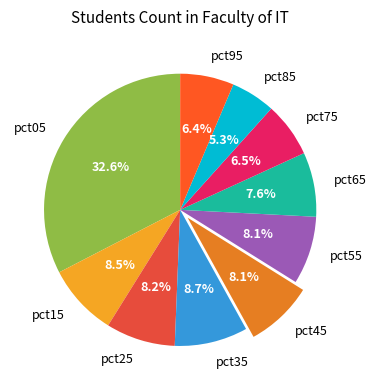

Combined, what portion of the pie is pct45 and pct25?

16.3%